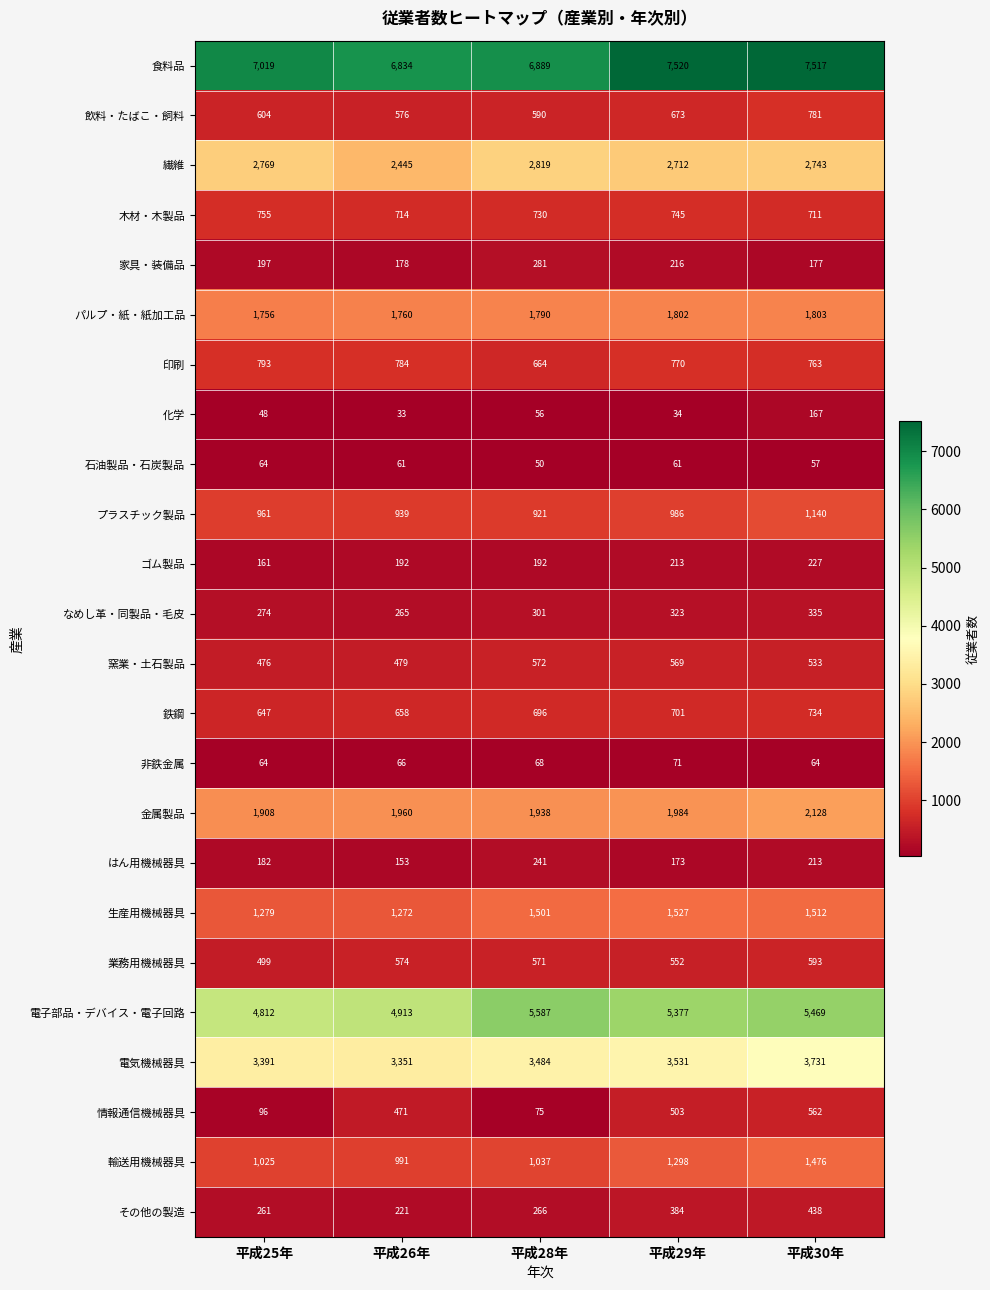

At which category does the chart reach its peak across all series?

平成29年